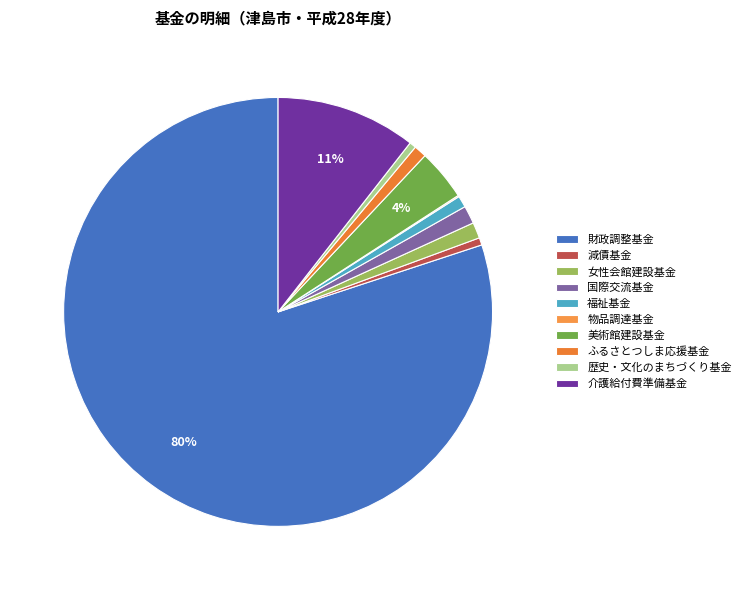

Which has a higher value, 介護給付費準備基金 or 国際交流基金?

介護給付費準備基金